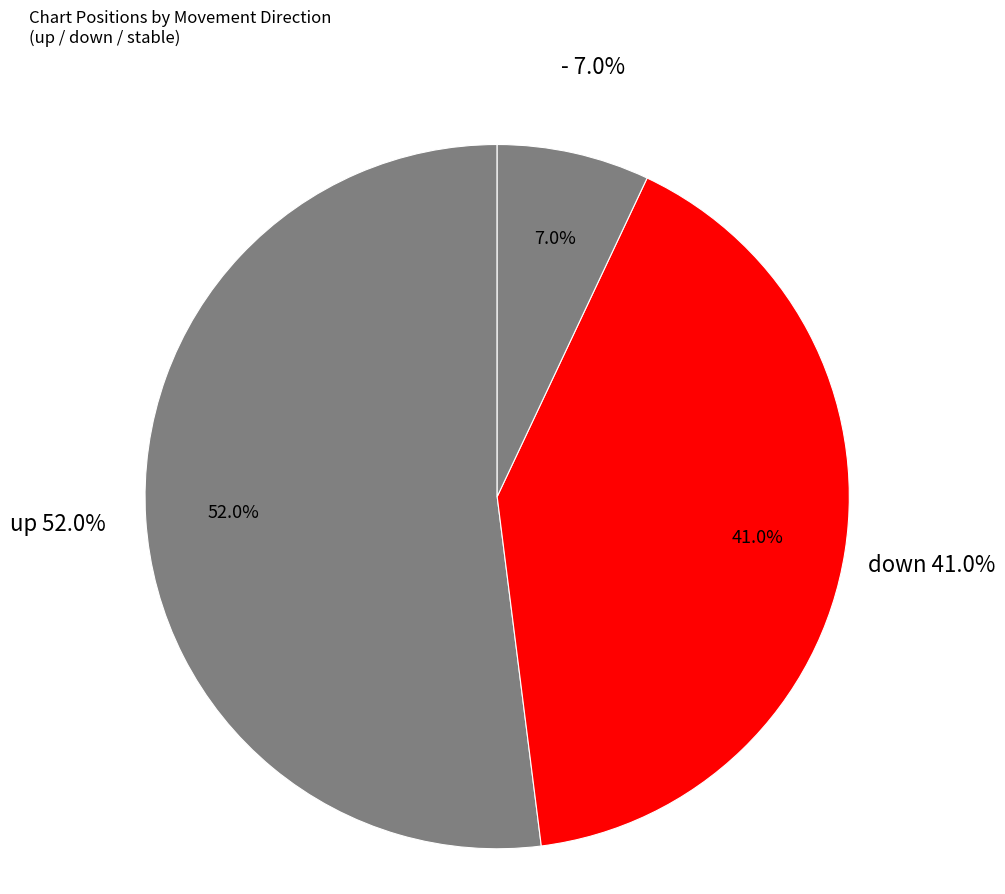

Approximately how many times larger is the value at down compared to -?

5.9